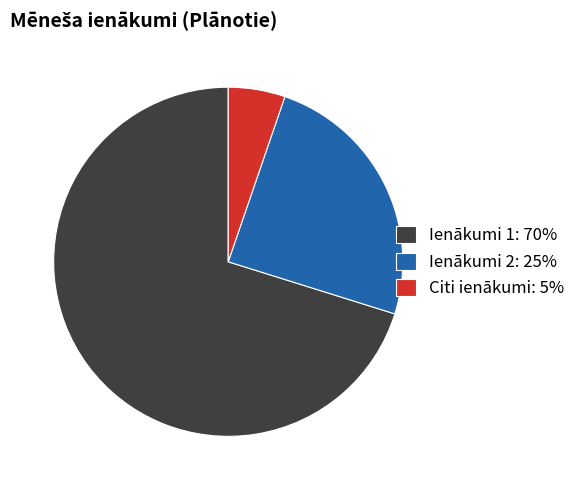

Which has a higher value, Ienākumi 1: 70% or Ienākumi 2: 25%?

Ienākumi 1: 70%